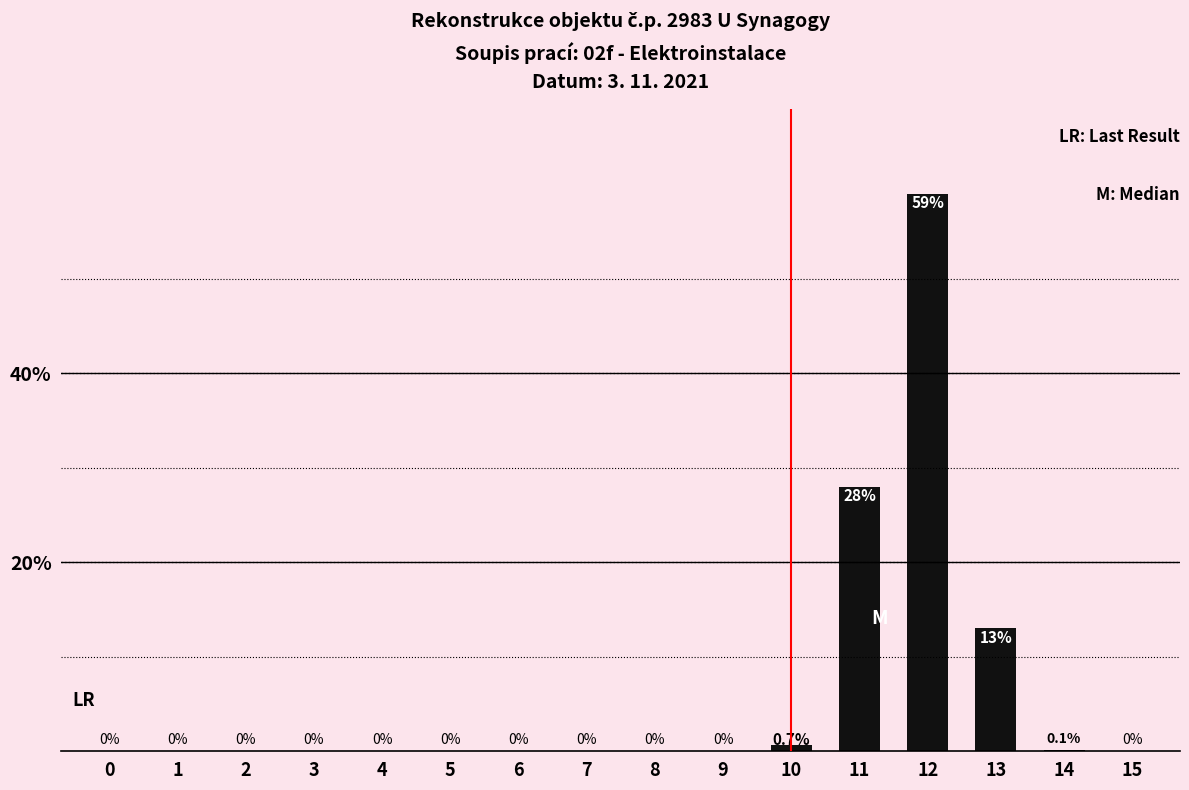

What is the greatest value displayed?

59.0